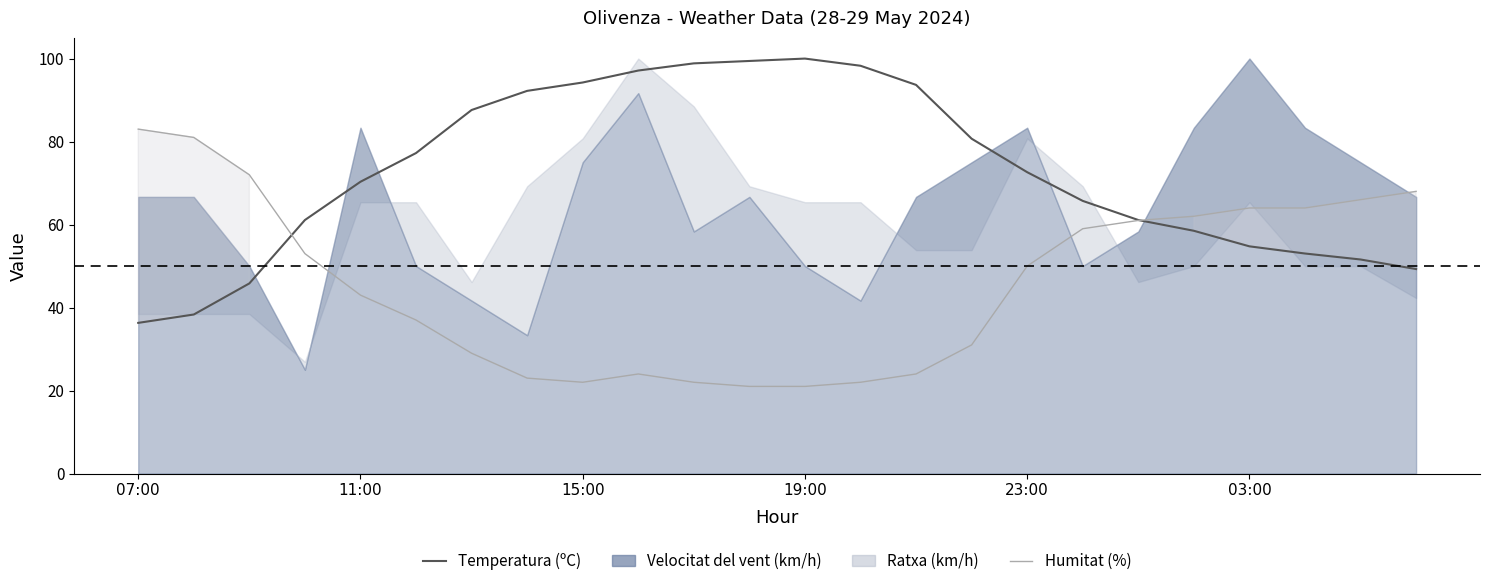

What is the label of the 4th point from the left?

19:00